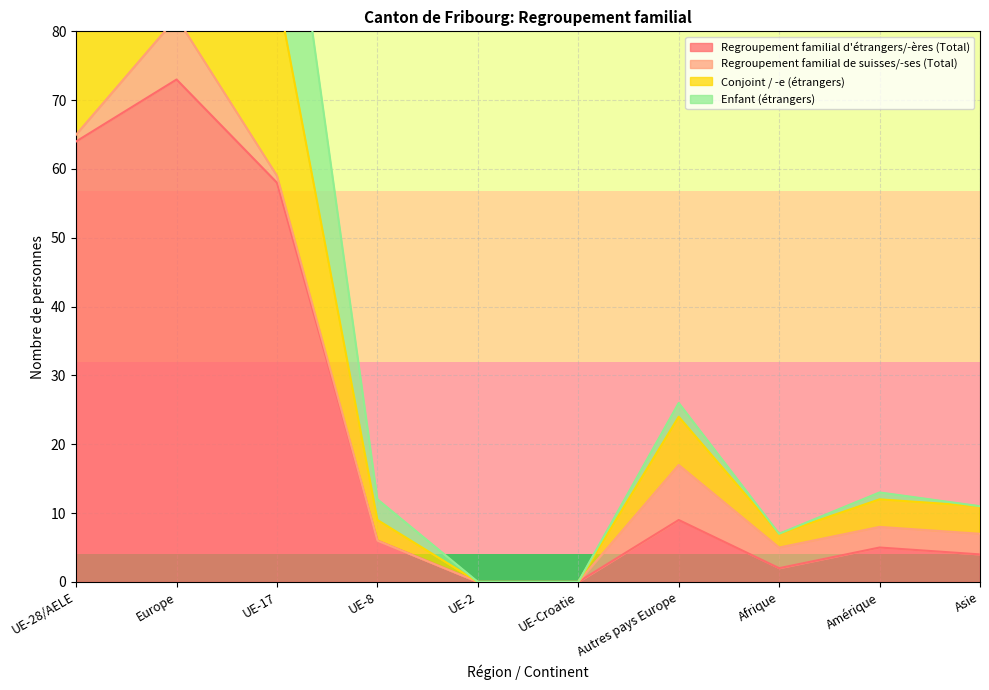

What position from the left is Europe?

2